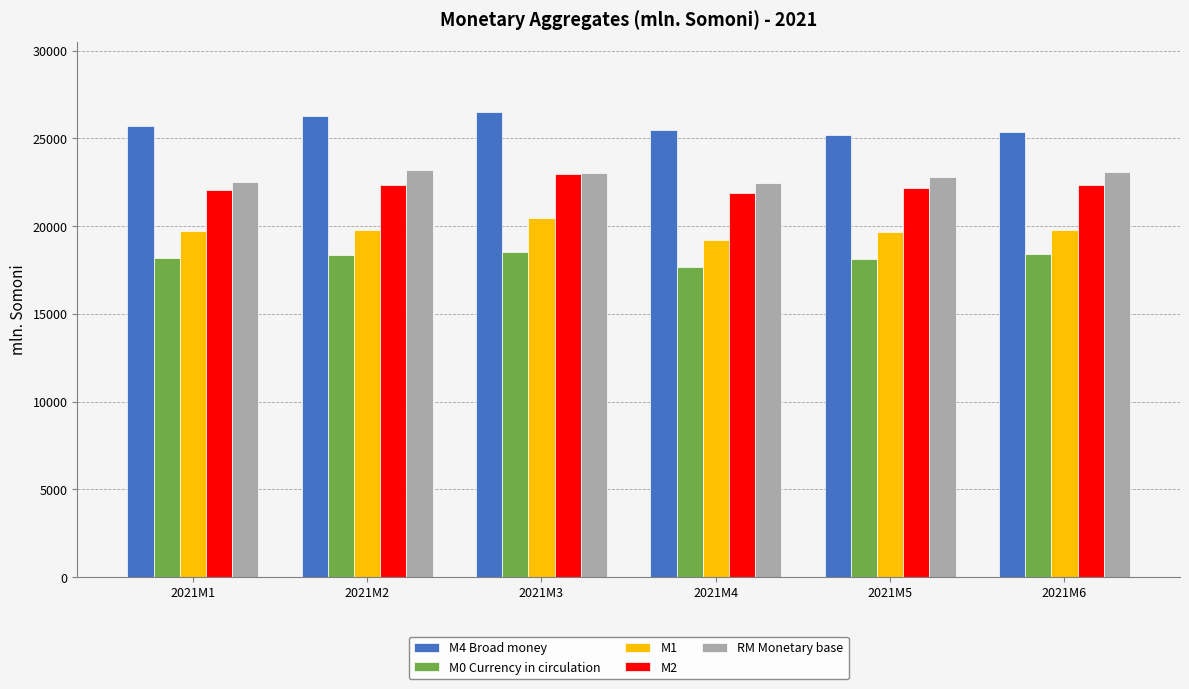

What is the maximum value shown in the chart?

26511.4